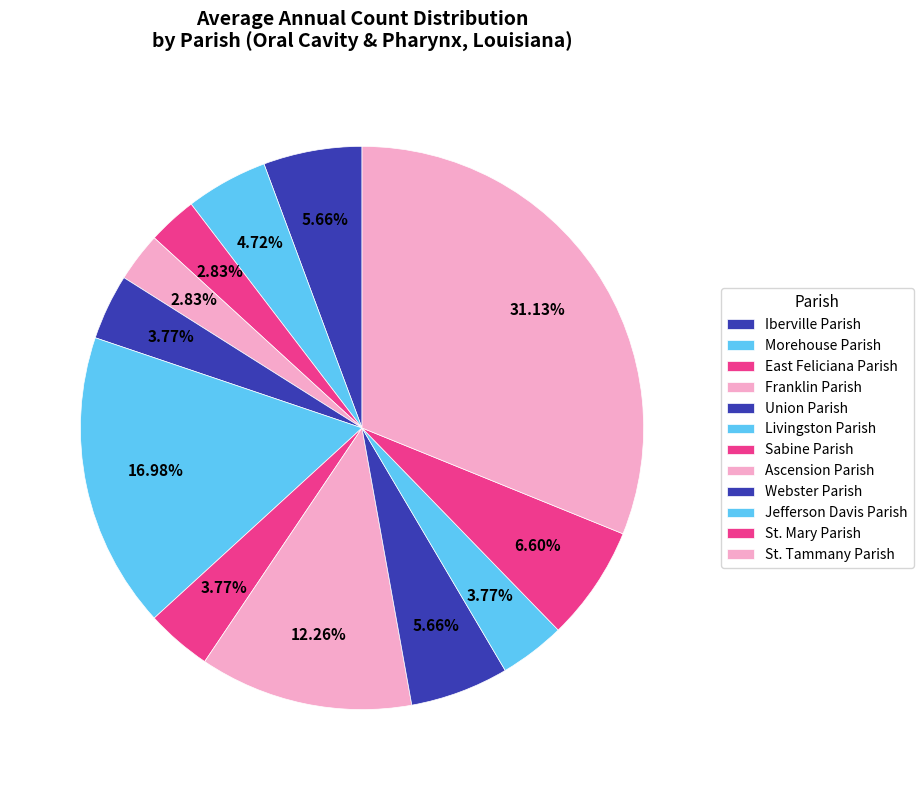

Count the number of slices in the pie.

12